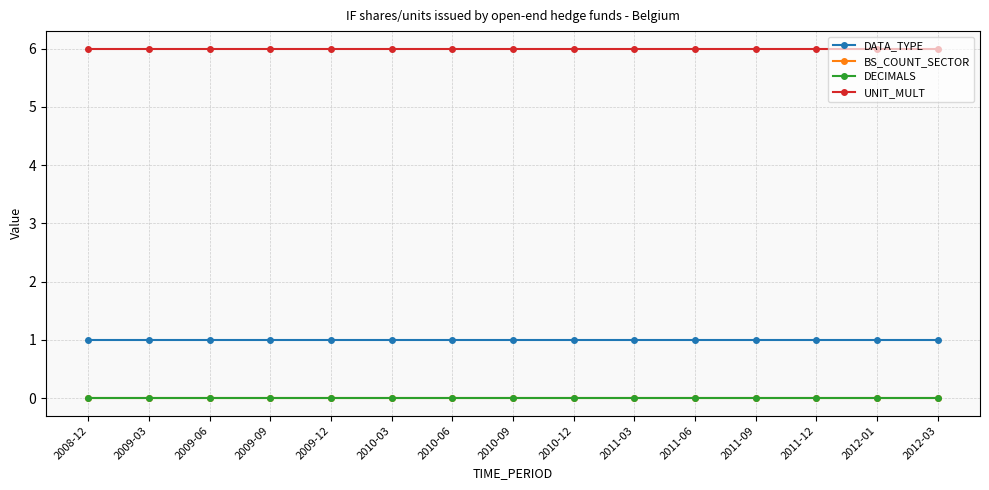

True or false: BS_COUNT_SECTOR has a value of 0 at 2010-03.

True